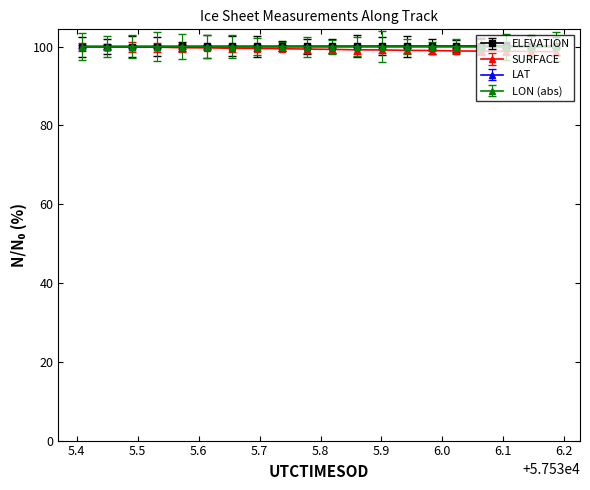

What is the value of the SURFACE point at the 1st from the left?

100.0